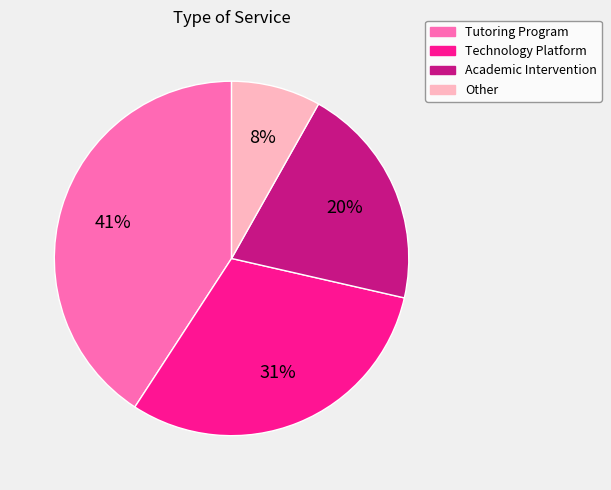

The Tutoring Program slice represents 30% of the pie. True or false?

False